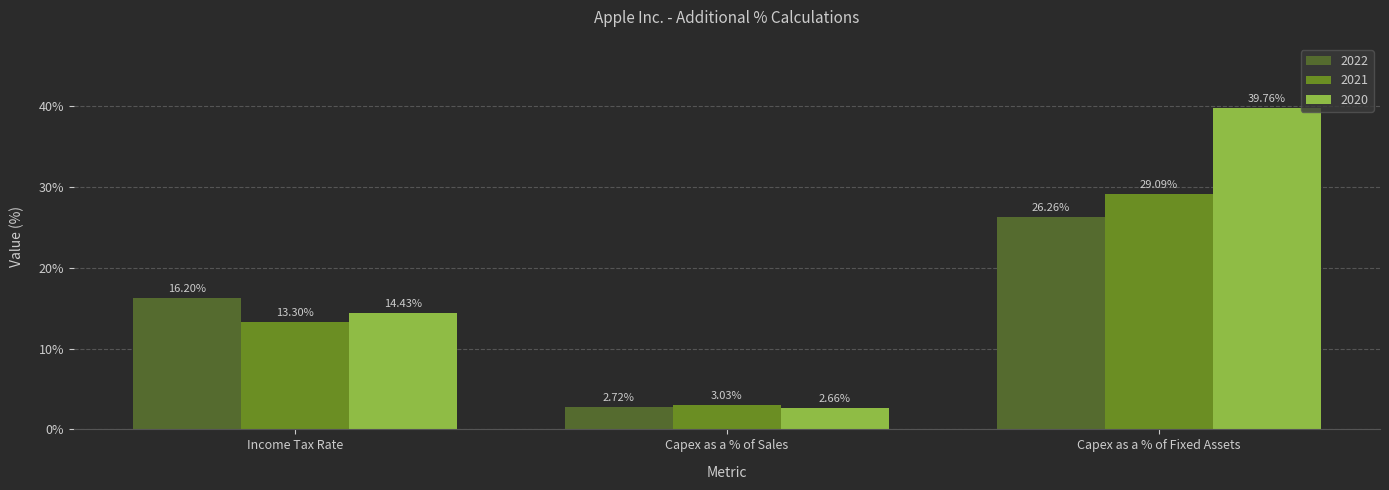

Are the bars grouped side by side (vs. stacked)?

Yes